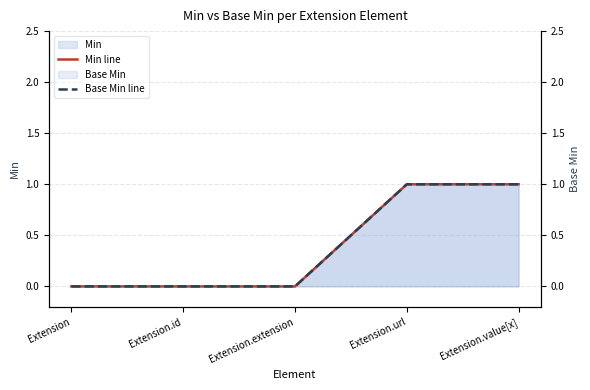

What is the difference between the second highest and minimum values in the Base Min line series?

1